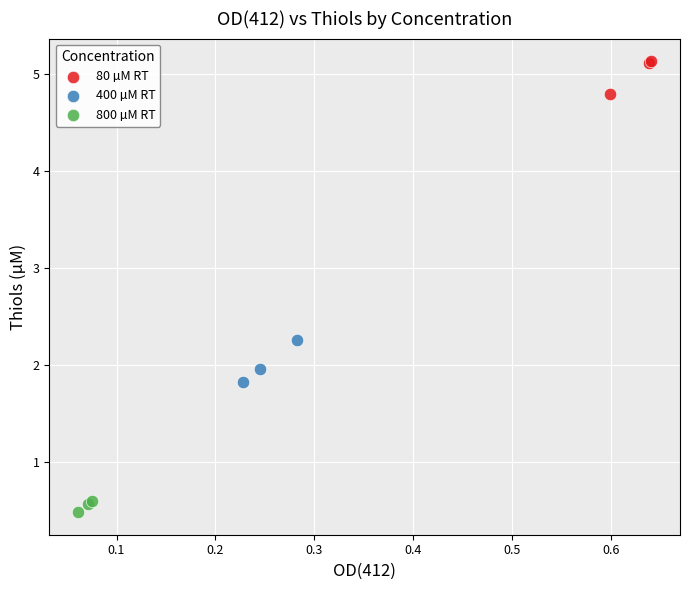

What are all the series names shown in the legend?

80 µM RT, 400 µM RT, 800 µM RT